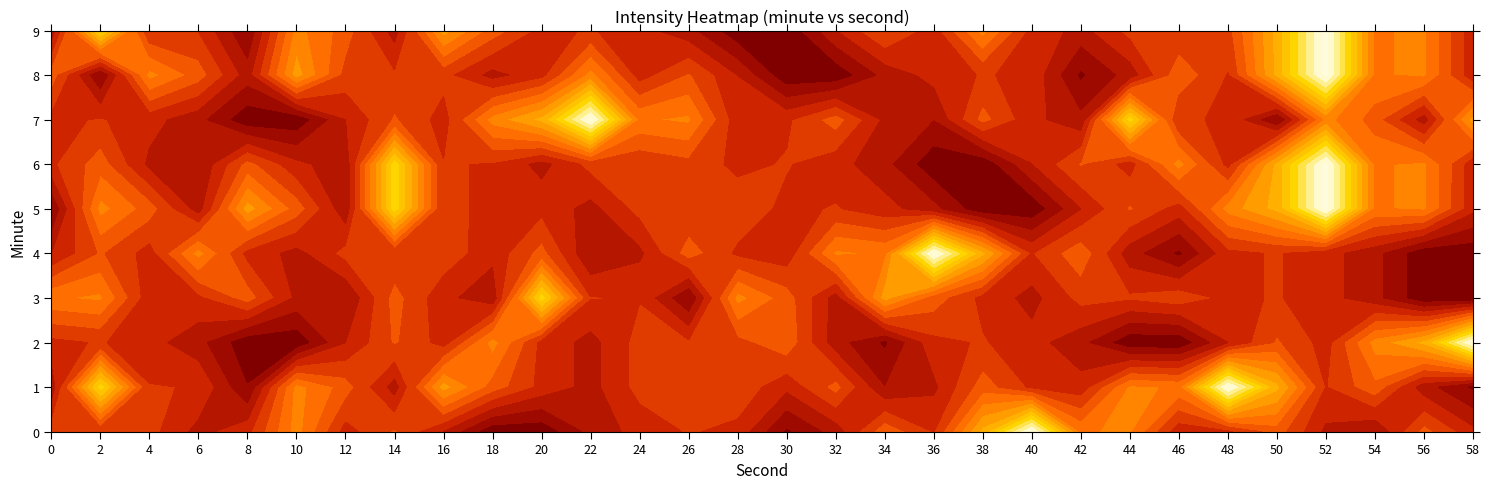

What is the difference between the 9 values at 58 and 6?

1.2